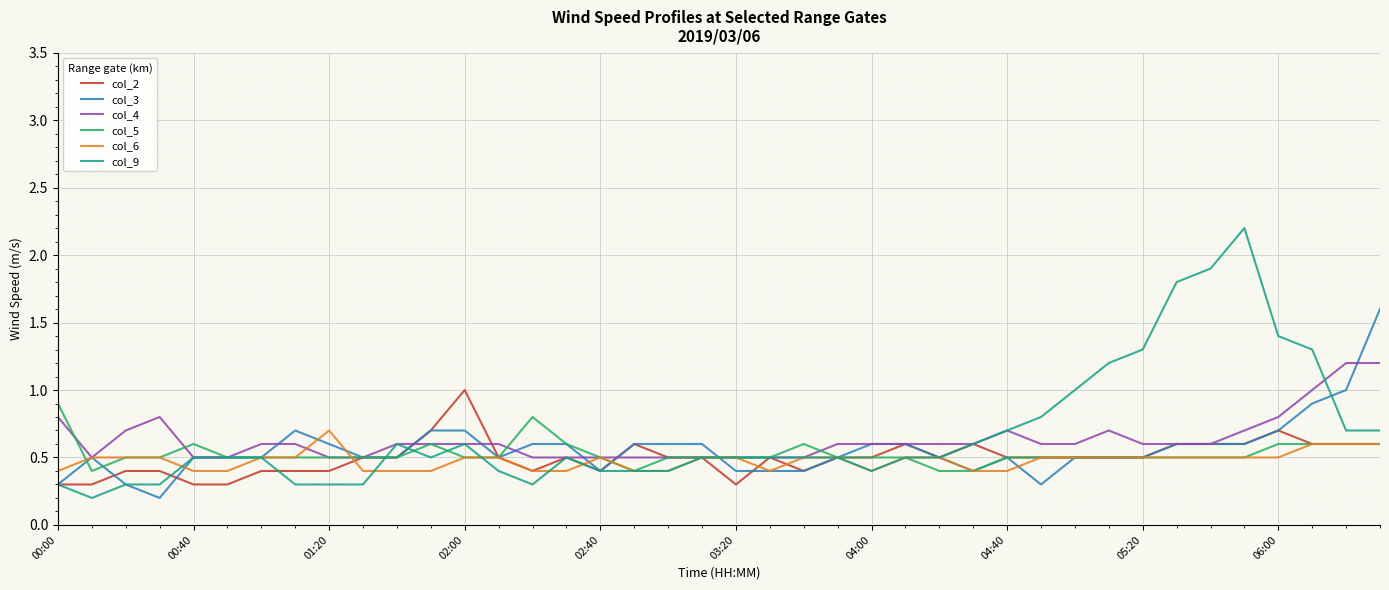

What is the greatest value displayed?

2.2